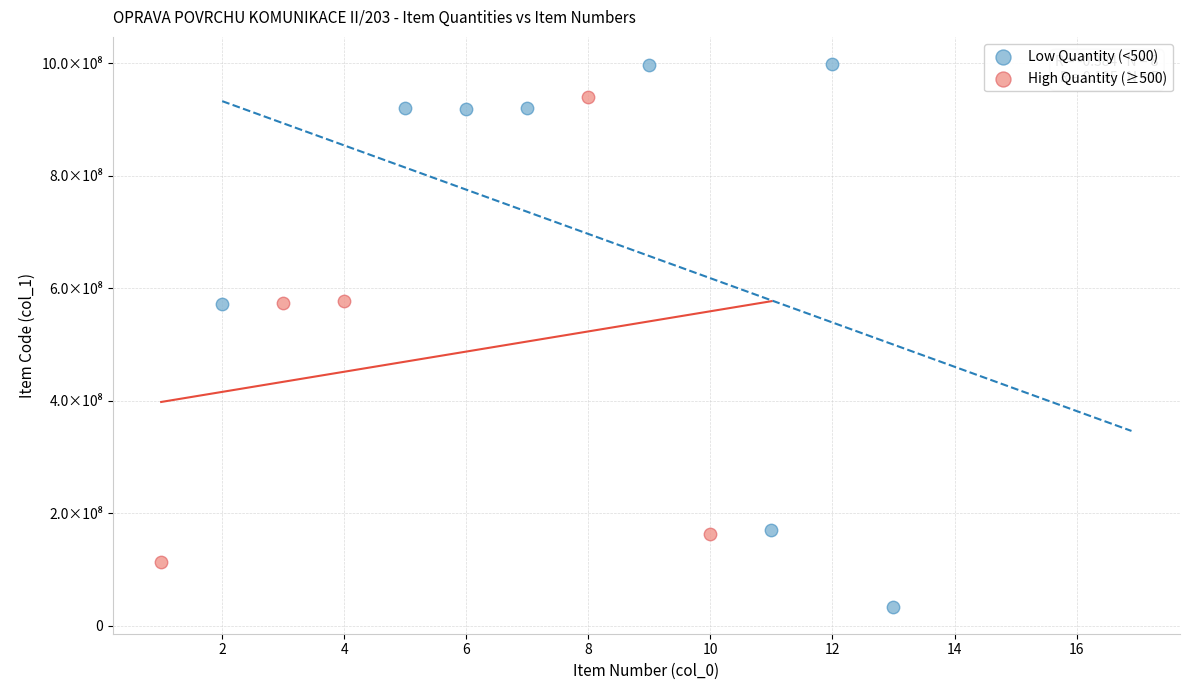

What are all the series names shown in the legend?

Low Quantity (<500), High Quantity (≥500)